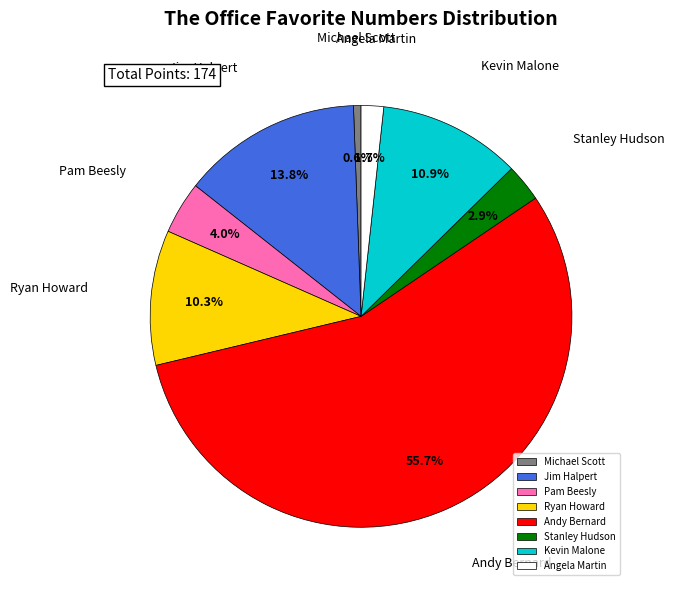

Combined, what portion of the pie is Ryan Howard and Andy Bernard?

66.1%